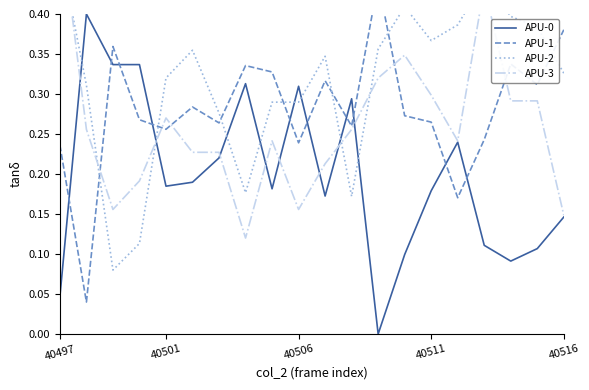

Count the number of categories in the chart.

20